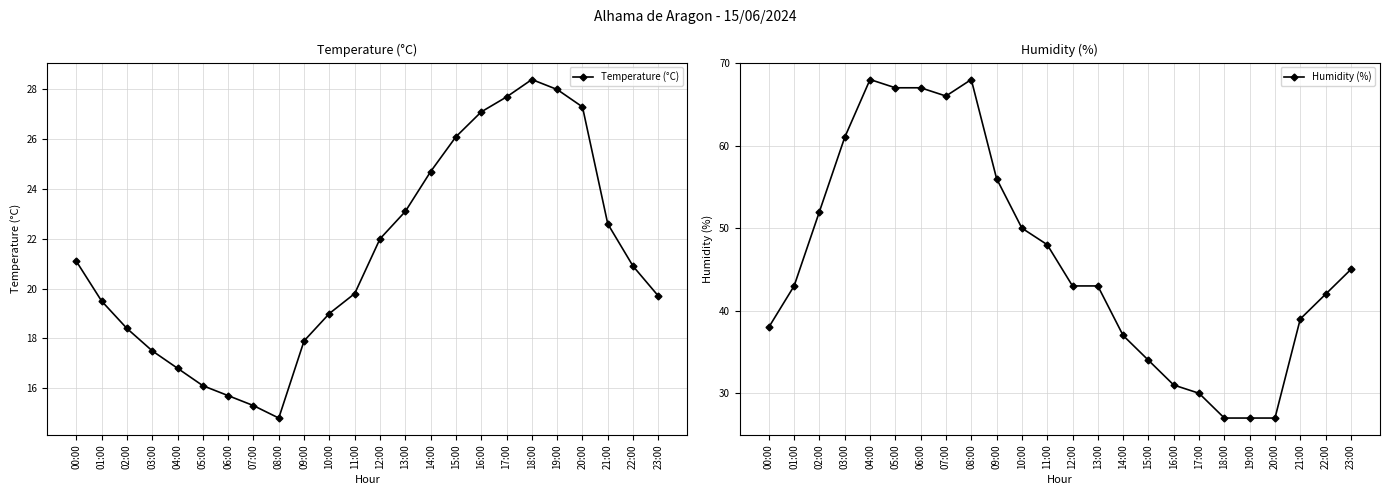

Which series has the largest total across all categories?

Humidity (%)